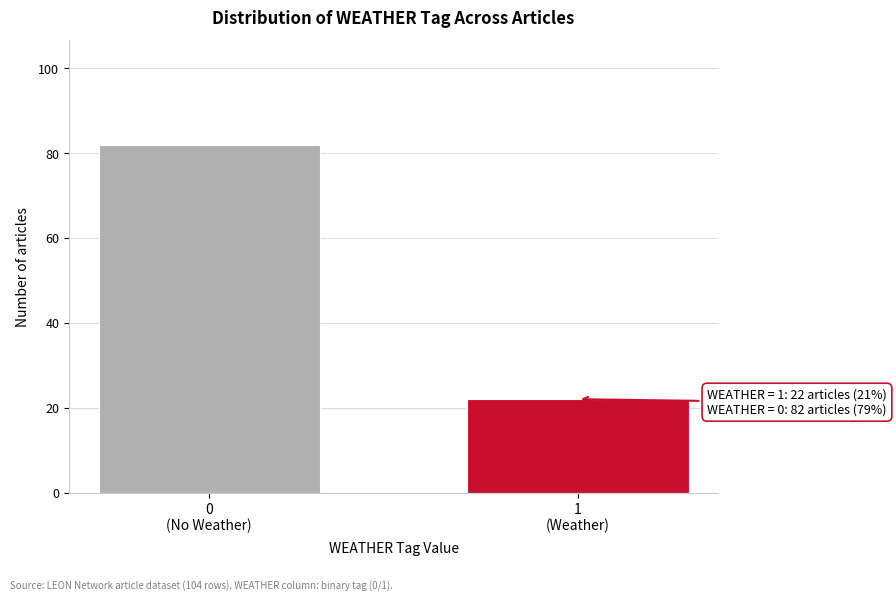

Reading right to left, extract all data points from this chart.

22	82